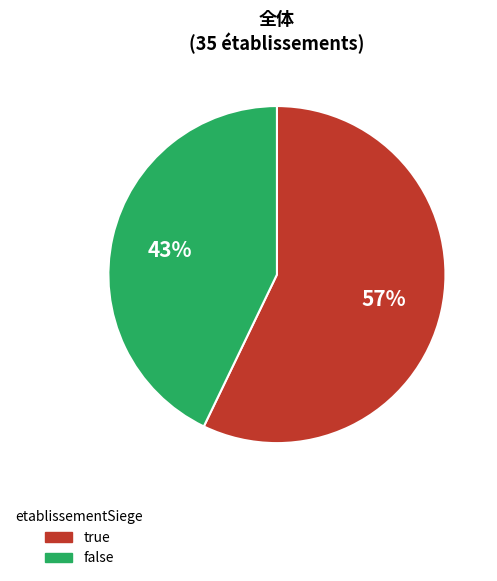

Is it true that false is 43% of the pie?

True